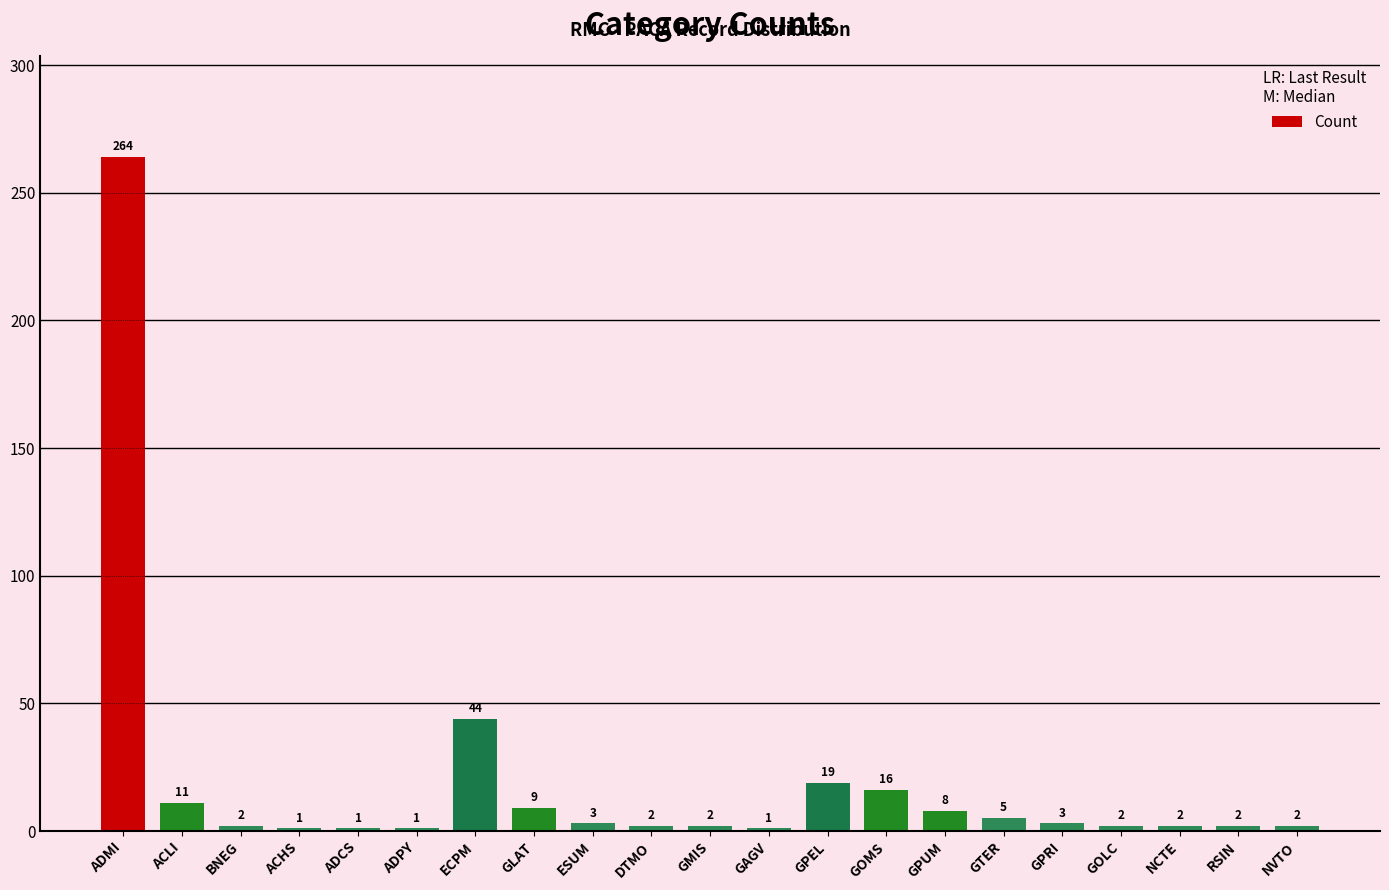

What is the value of the 2nd bar from the left?

11